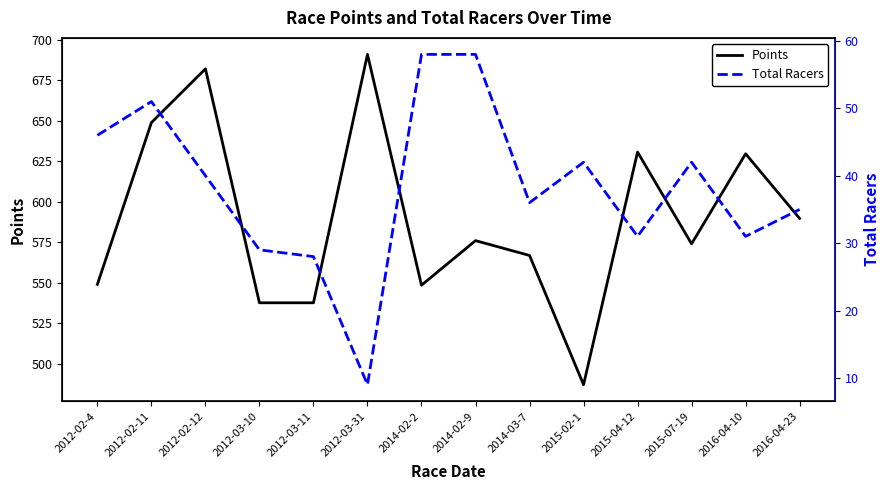

True or false: Total Racers has more than 1 interior local peaks.

True